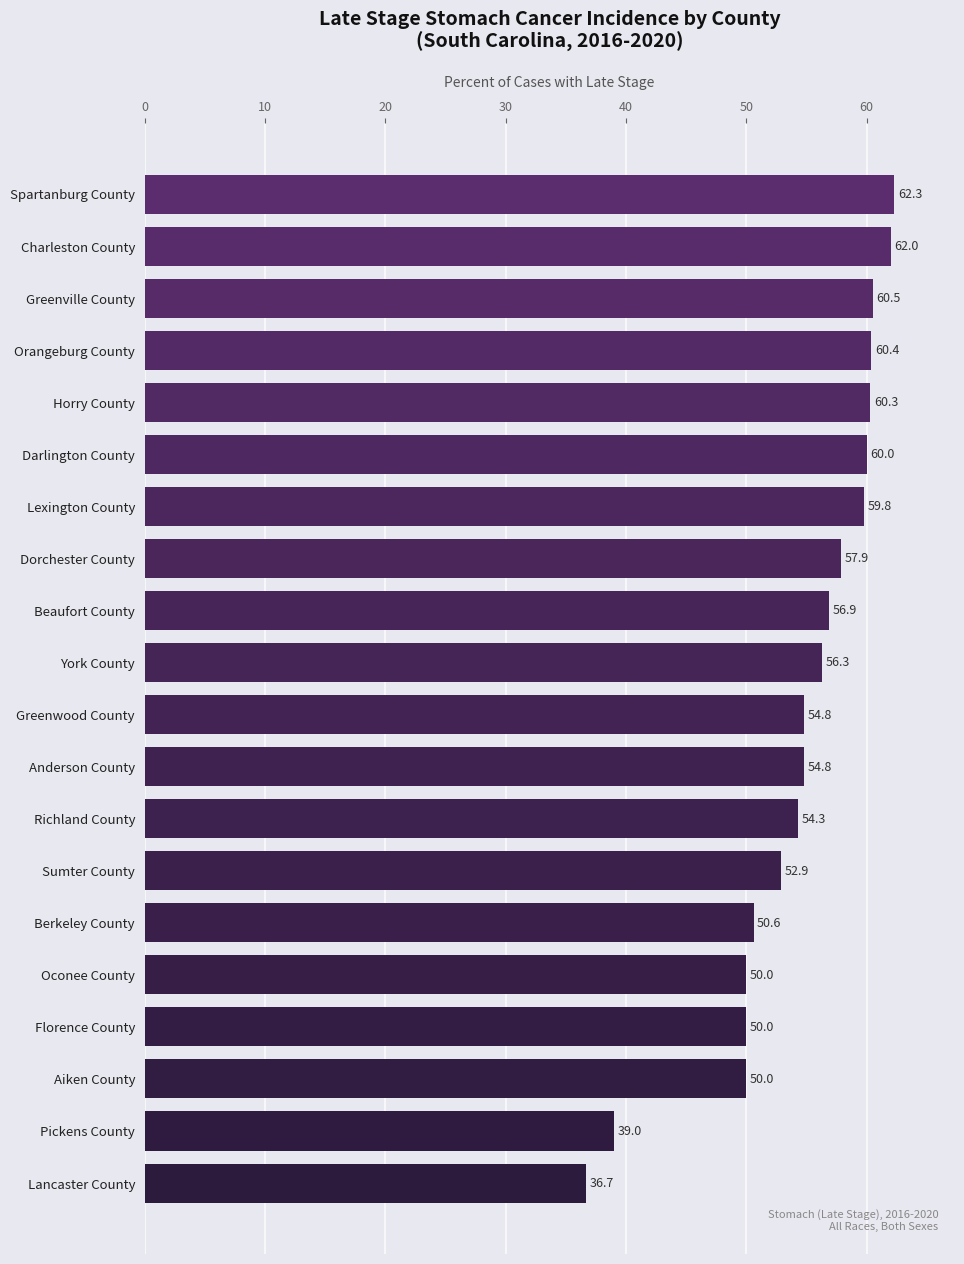

Are the bars horizontal?

Yes